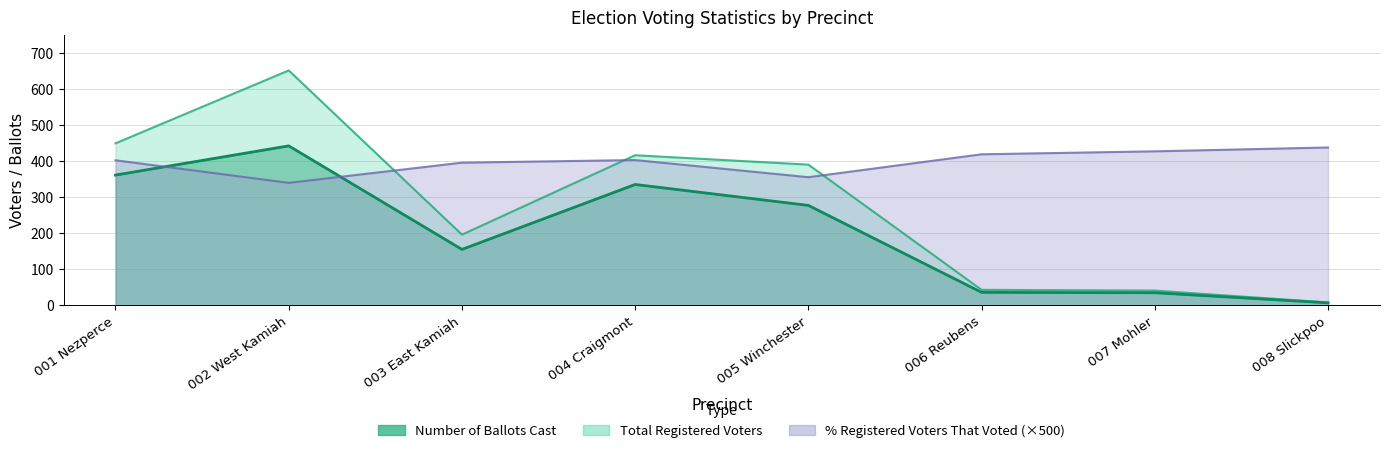

How many intersections are there between Total Number of Registered Voters and Pct Voted?

3